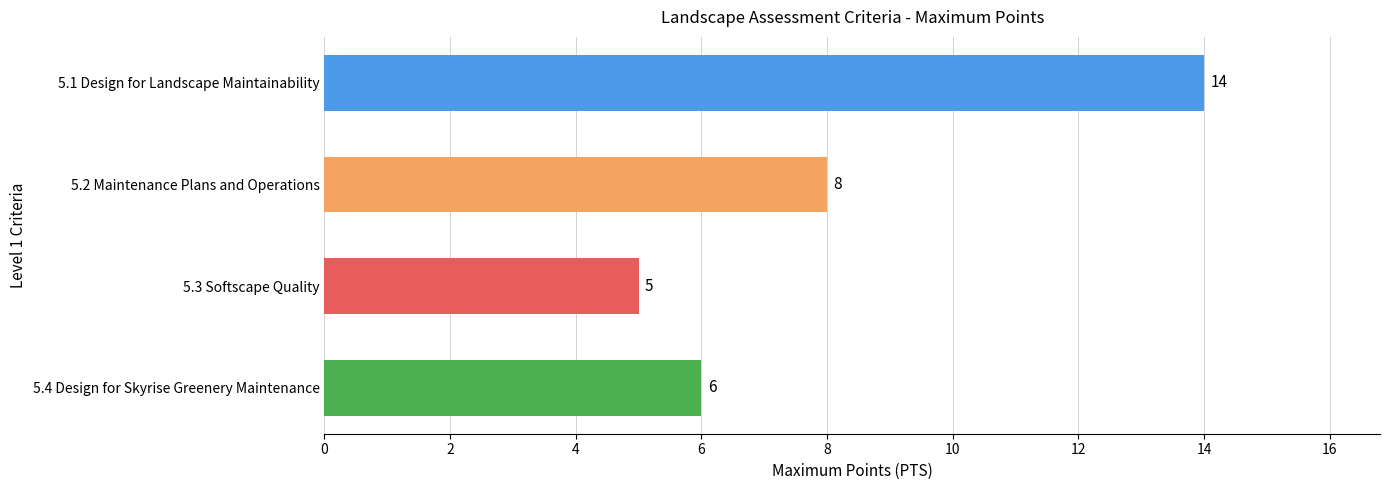

List the labels in order of value, smallest first.

5.3 Softscape Quality, 5.4 Design for Skyrise Greenery Maintenance, 5.2 Maintenance Plans and Operations, 5.1 Design for Landscape Maintainability